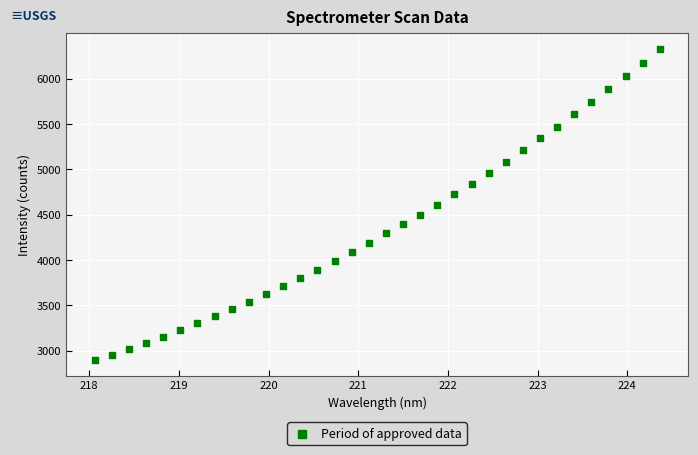

What is the range of Y values (max minus min)?

3430.9